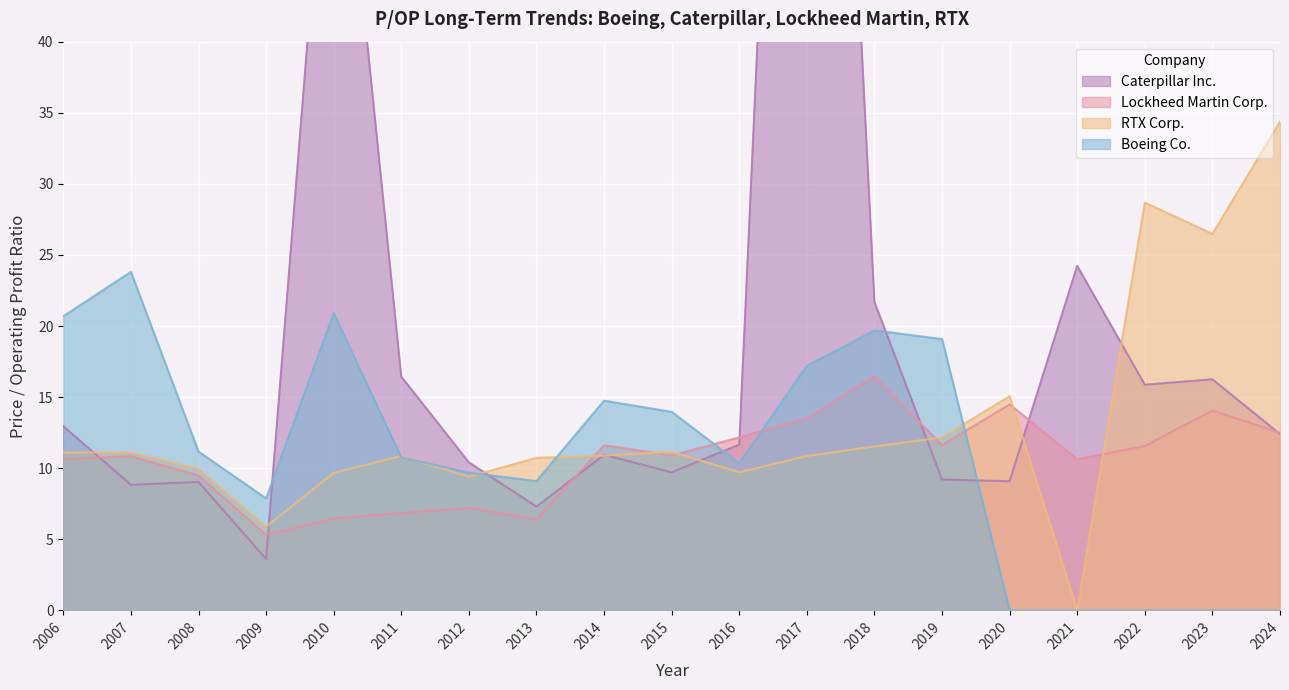

What is the spread (max minus min) of values at 2007?

15.0